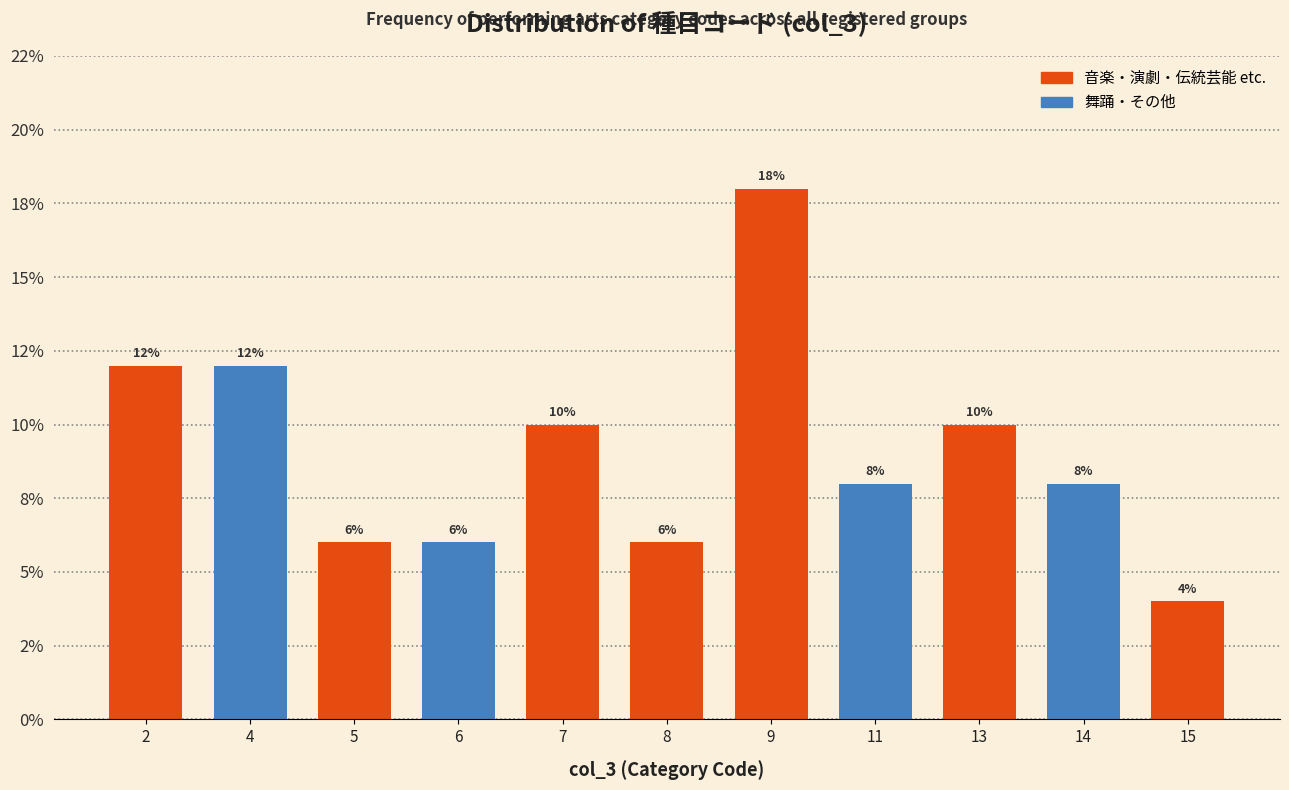

Are the bars horizontal?

No